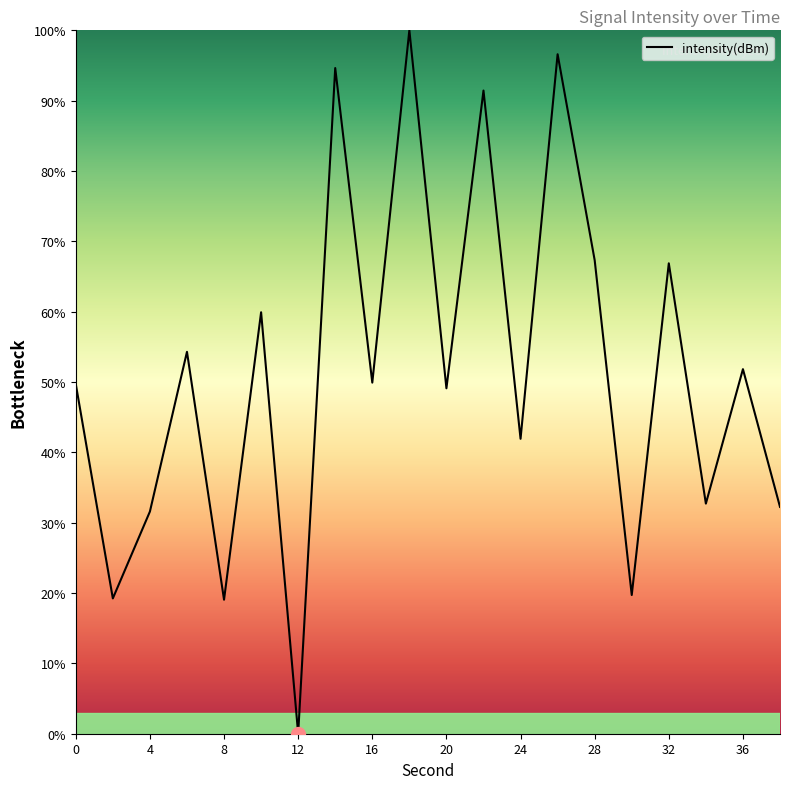

What is the difference between the maximum and minimum values?

100.0